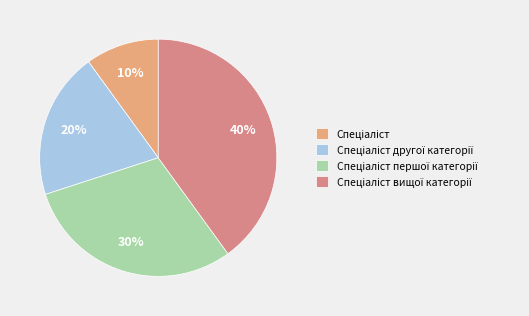

To the nearest percent, what percentage of the pie is Спеціаліст другої категорії?

20%